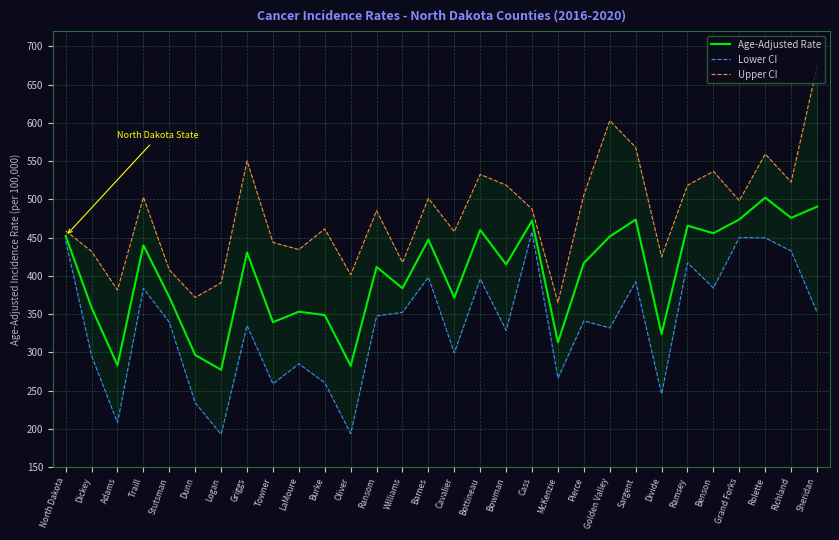

True or false: Age-Adjusted Rate and Upper CI intersect in this chart.

False